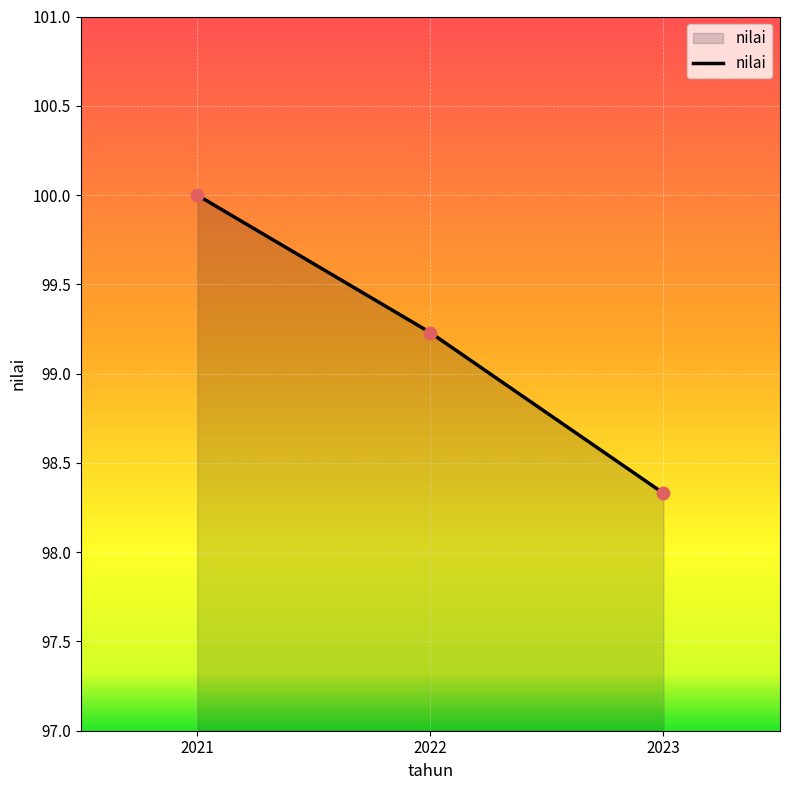

What is the change in value from 2022 to 2023?

-0.9